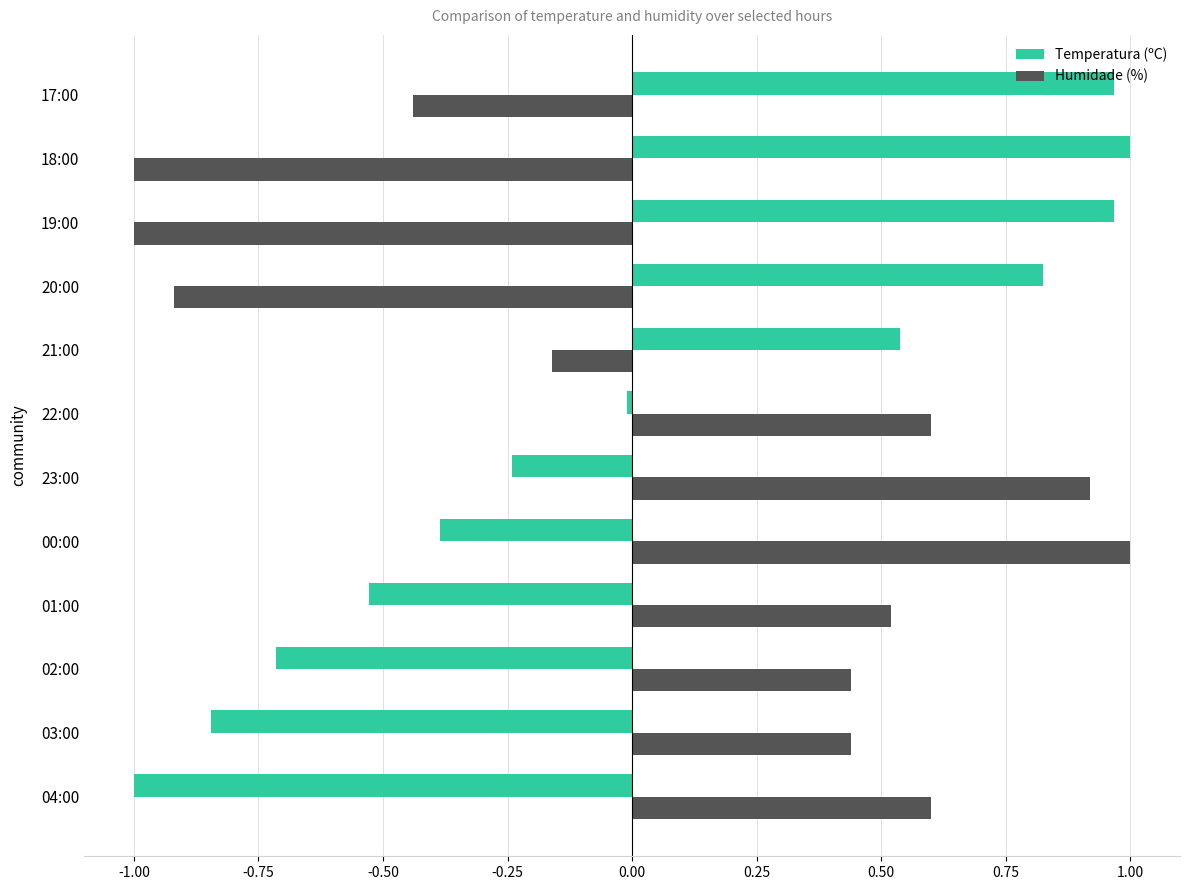

How many negative values does the Temperatura (ºC) series have?

7